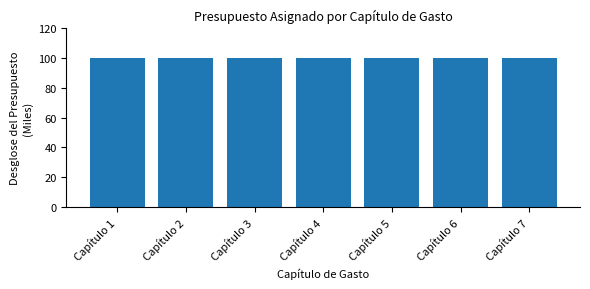

The value at Capítulo 3 is 163.7. True or false?

False